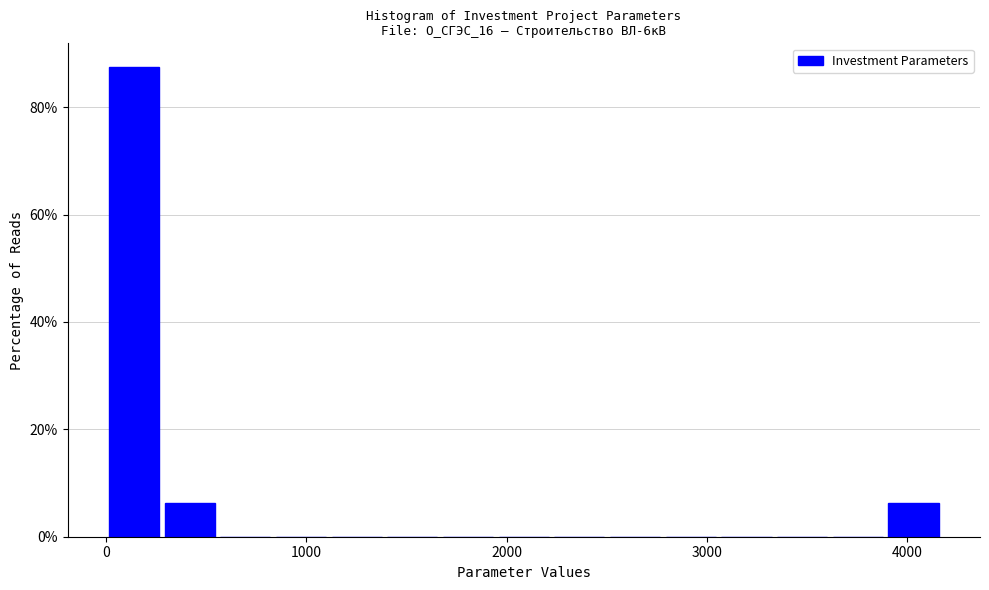

Read against the x-axis, roughly where is the centre of the tallest bar?

100